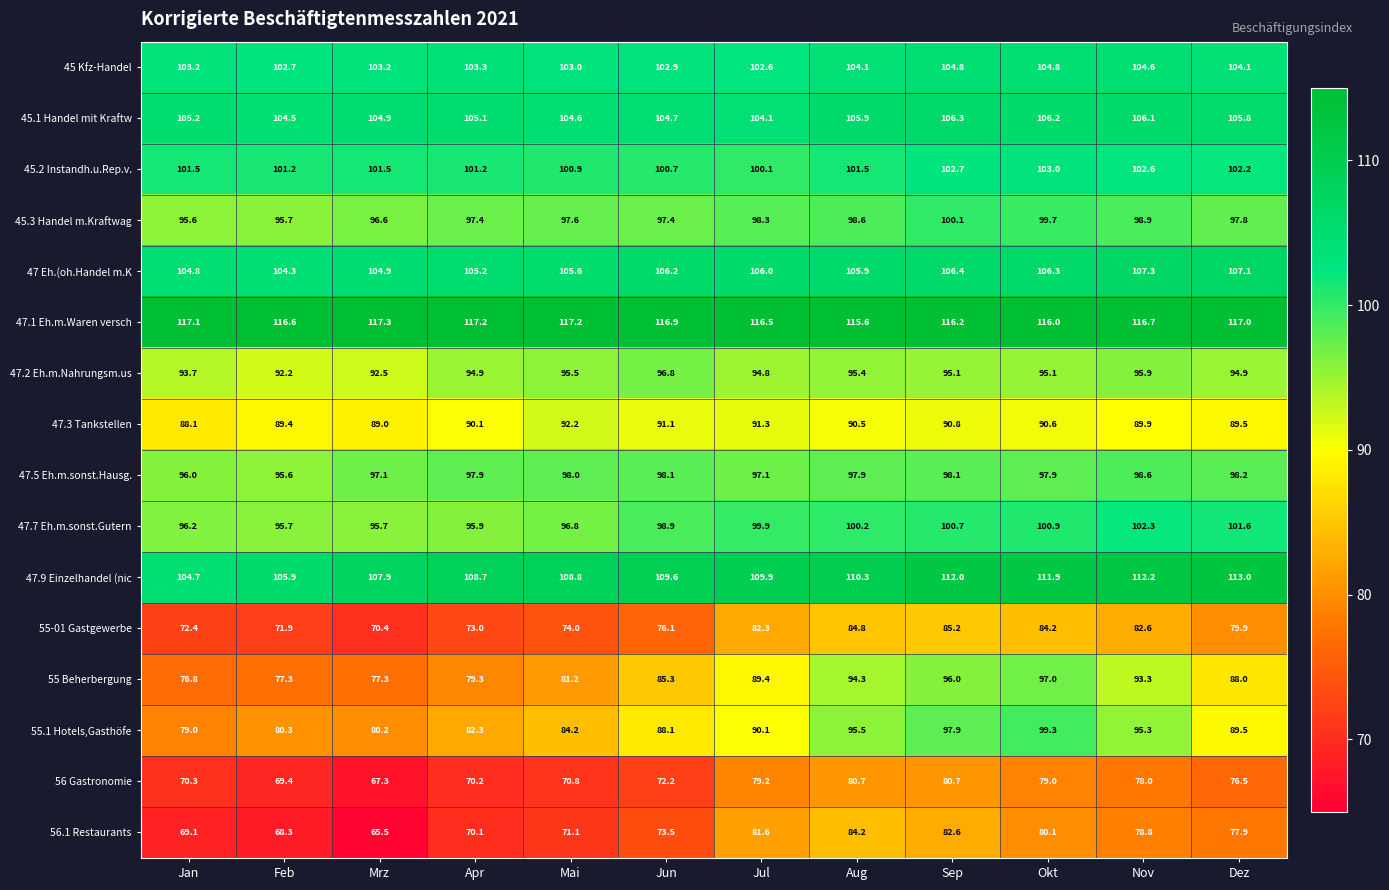

What is the difference between the highest and lowest values at Nov?

38.7